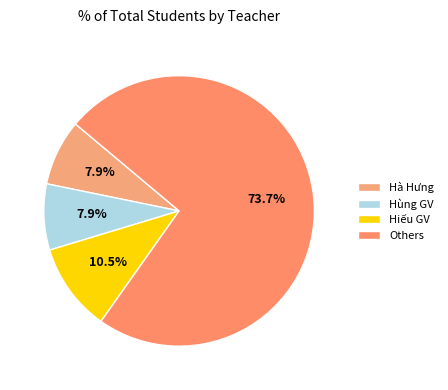

Does any single category account for the majority?

Yes